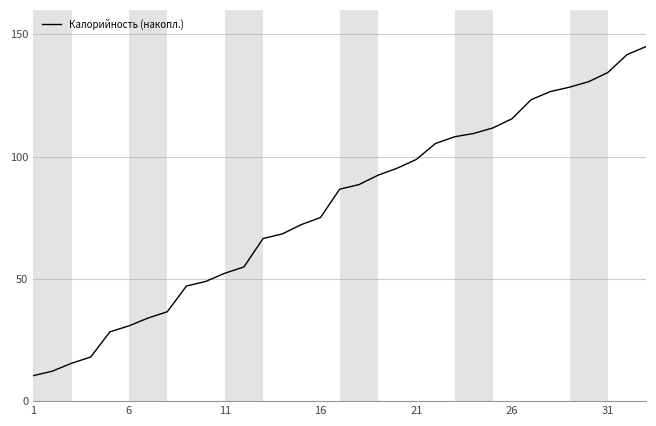

What is the greatest value displayed?

145.0